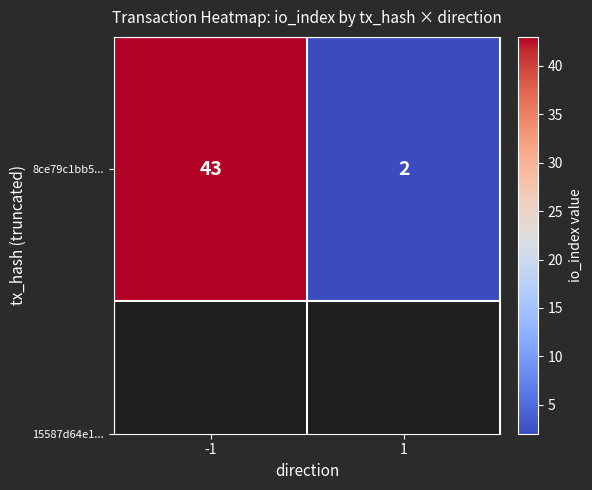

Reading right to left, transcribe all the data shown in this chart.

1=2	-1=43